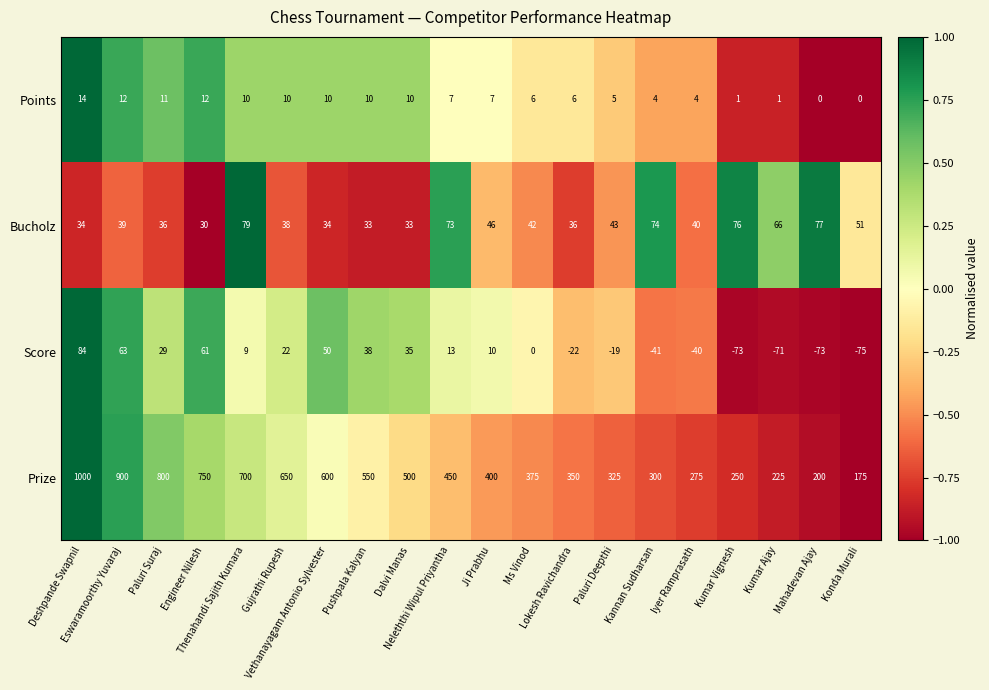

What is the spread (max minus min) of values at Neleththi Wipul Priyantha?

443